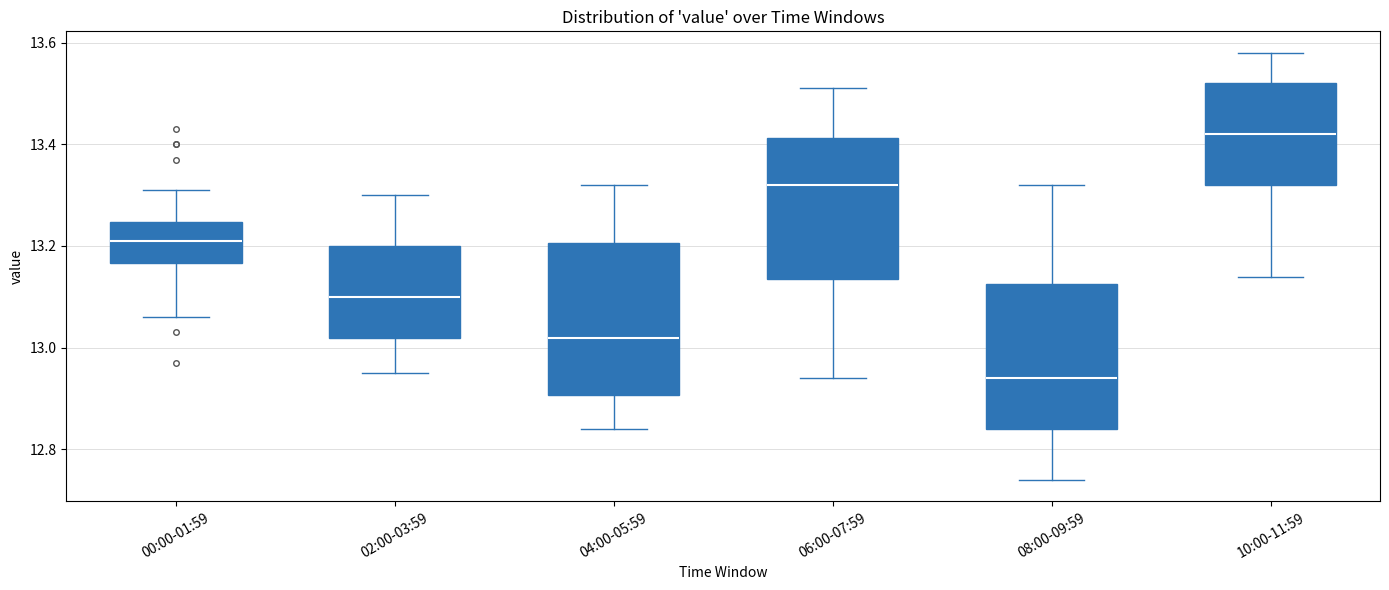

Reading left to right, read every box against the y-axis: the position of its median line, the range the box covers, and the ends of its whiskers. The values are not printed on the chart, so give them approximately, as read against the axis.

00:00-01:59: median 13.22, box 13.16 to 13.24, whiskers 13.06 to 13.32
02:00-03:59: median 13.10, box 13.02 to 13.20, whiskers 12.96 to 13.30
04:00-05:59: median 13.02, box 12.90 to 13.20, whiskers 12.84 to 13.32
06:00-07:59: median 13.32, box 13.14 to 13.42, whiskers 12.94 to 13.52
08:00-09:59: median 12.94, box 12.84 to 13.12, whiskers 12.74 to 13.32
10:00-11:59: median 13.42, box 13.32 to 13.52, whiskers 13.14 to 13.58